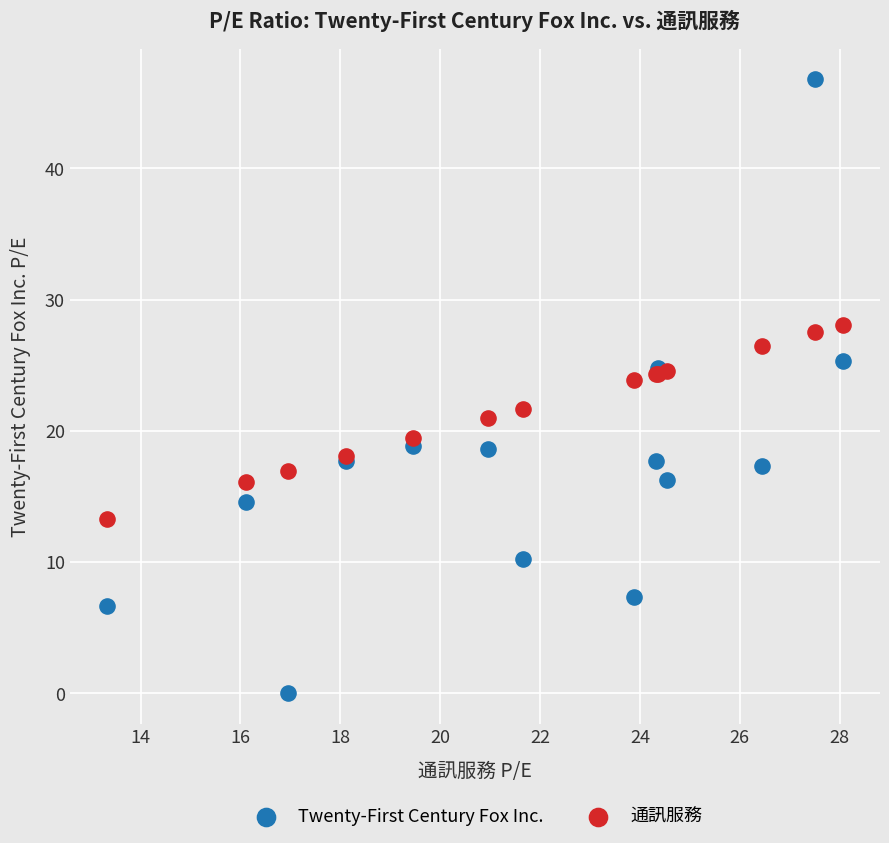

What are all the series names shown in the legend?

Twenty-First Century Fox Inc., 通訊服務